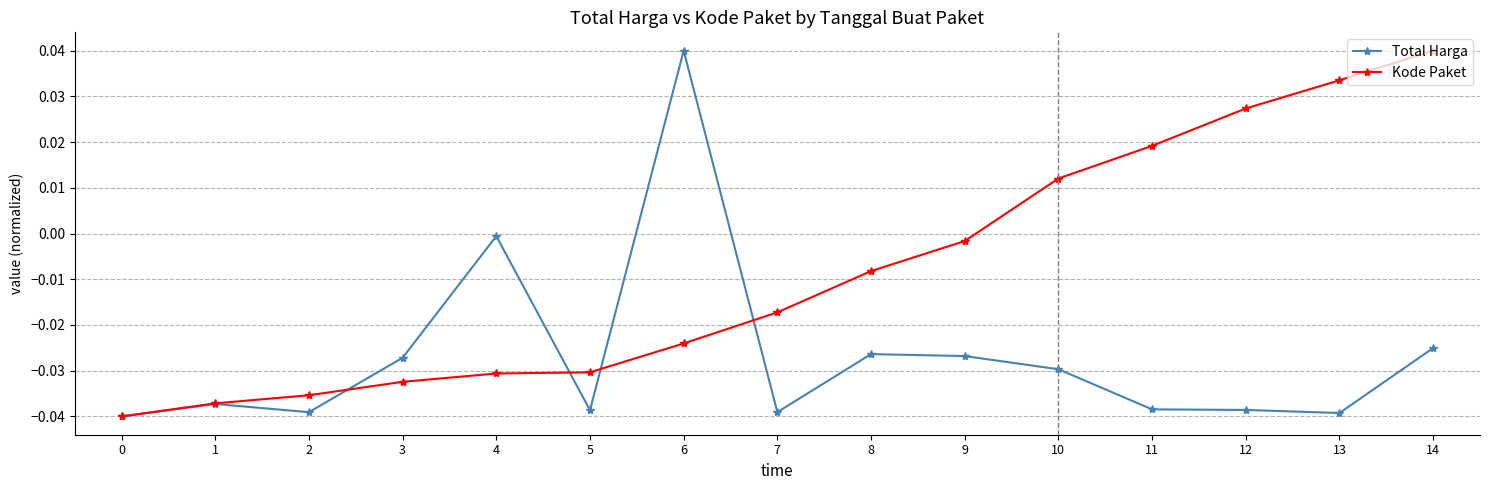

Does the chart display data point markers on the line(s)?

Yes